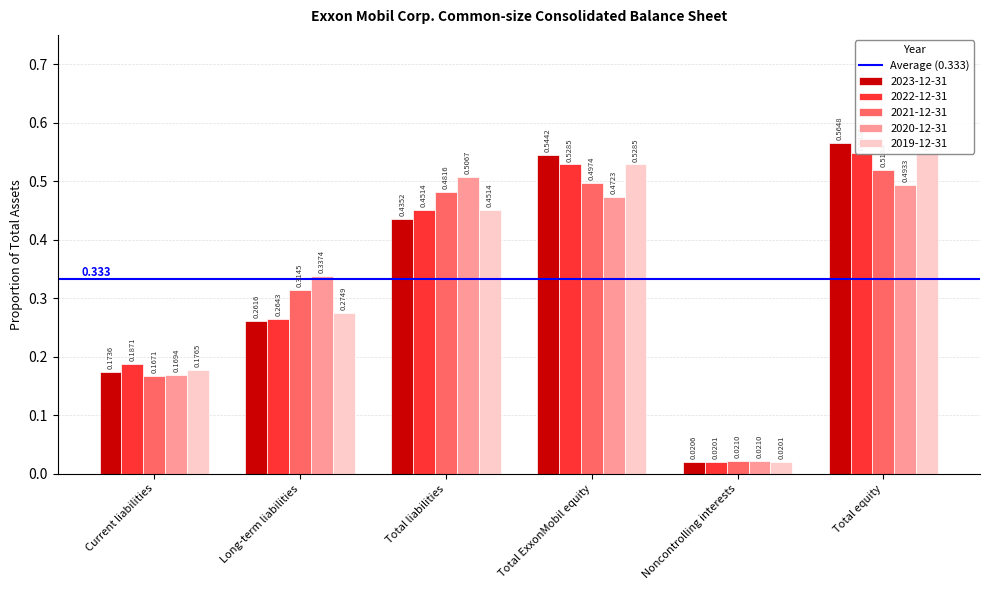

At which label does 2021-12-31 reach its peak?

Total equity